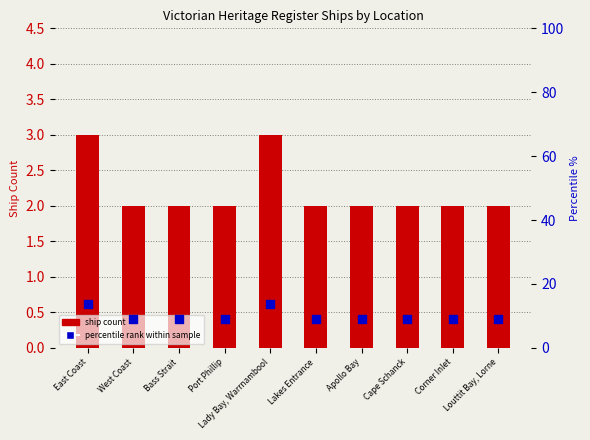

Which series has the largest Y range (max minus min)?

percentile rank within sample